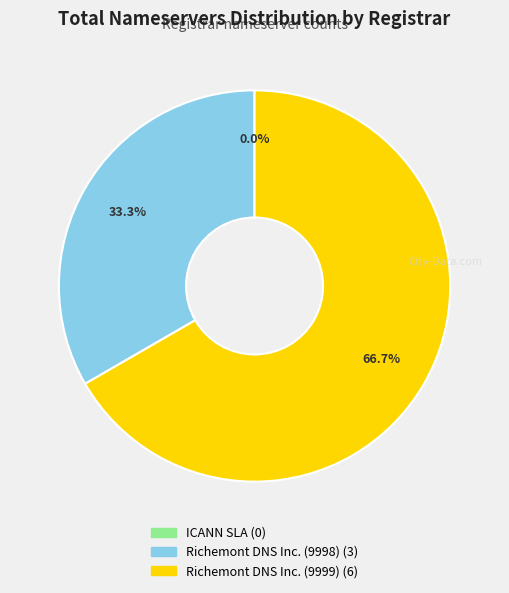

To the nearest percent, what is the average slice percentage?

33%